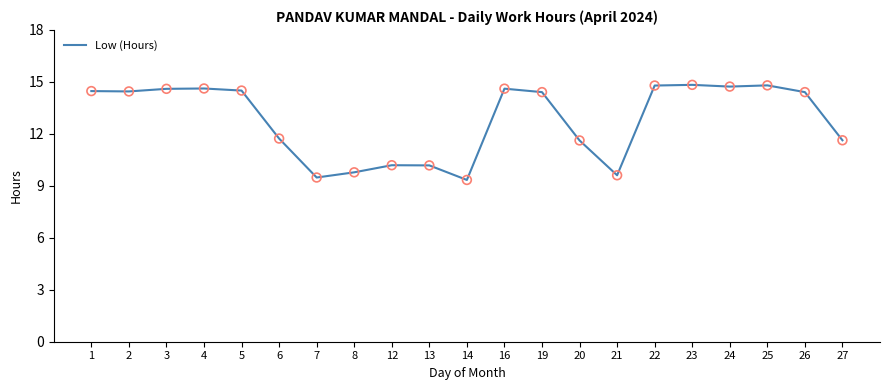

Approximately how many times larger is the value at 8 compared to 14?

1.0